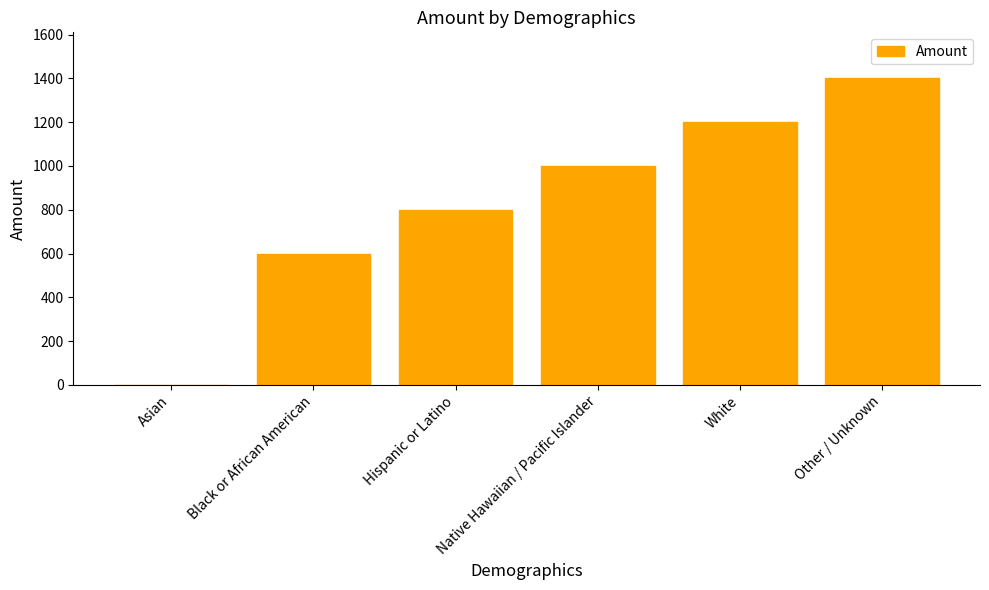

Reading left to right, transcribe all the data shown in this chart.

Asian=0	Black or African American=600	Hispanic or Latino=800	Native Hawaiian / Pacific Islander=1000	White=1200	Other / Unknown=1400